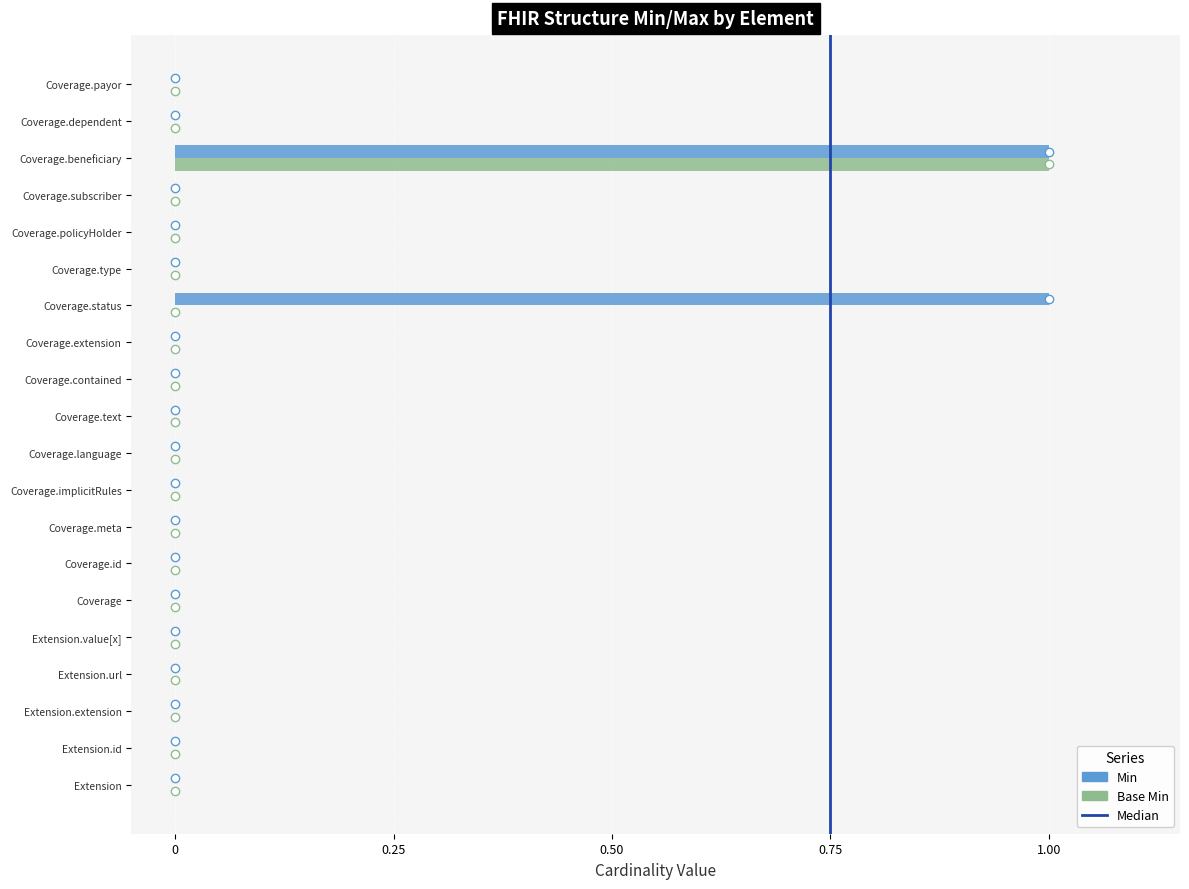

The Min series shows 0 at Coverage.meta. True or false?

True